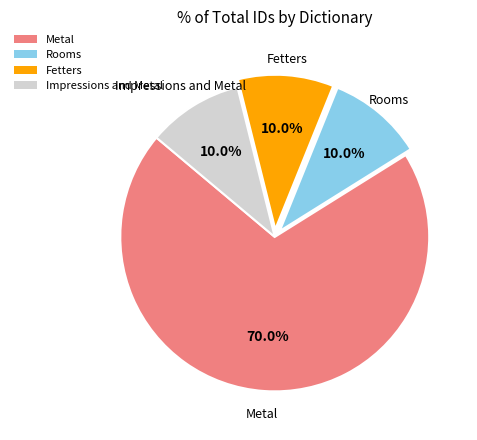

Is Rooms the majority of the pie?

No